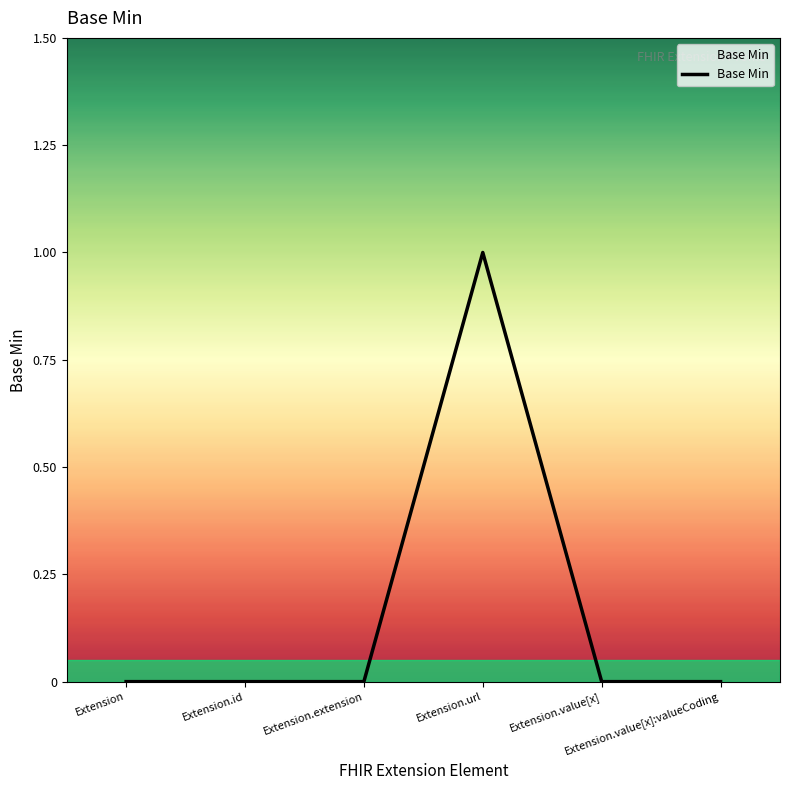

What is the sum of all values?

1